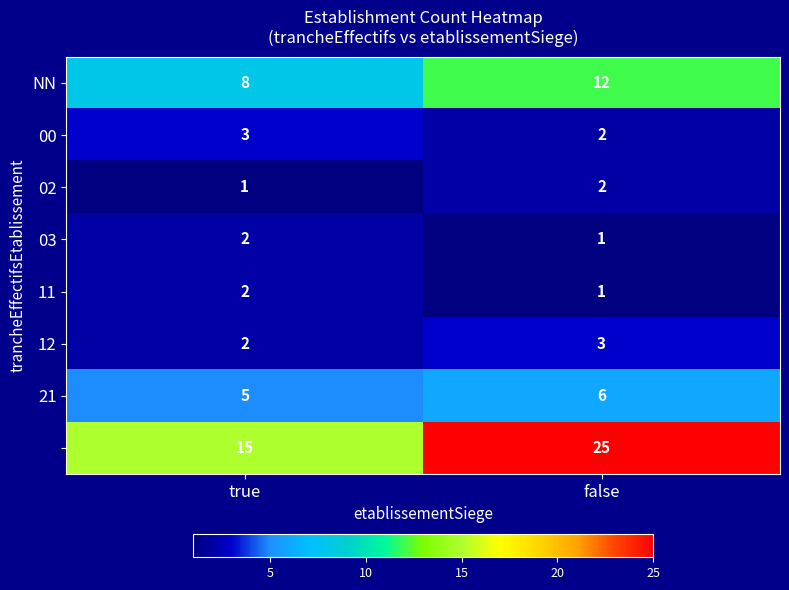

What is the spread (max minus min) of values at false?

24